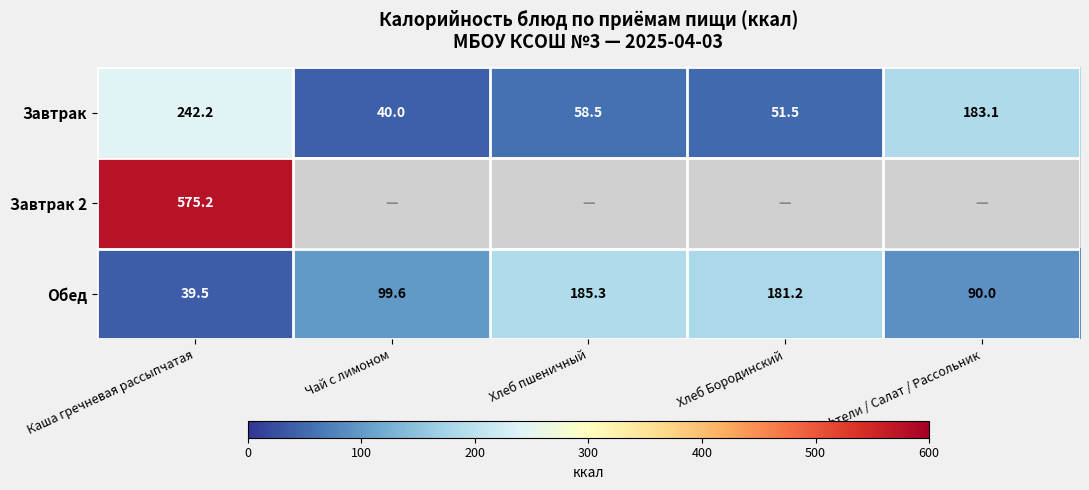

How many categories are shown in the chart?

5